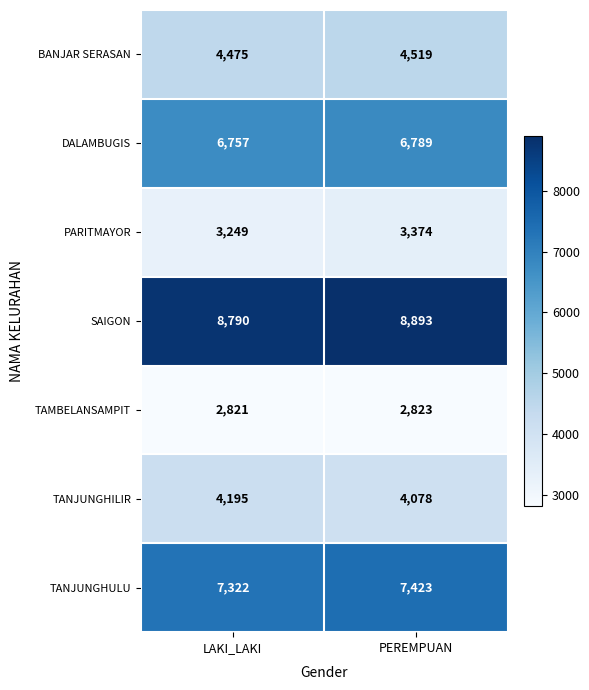

What is the sum of the BANJAR SERASAN values at PEREMPUAN and LAKI_LAKI?

8994